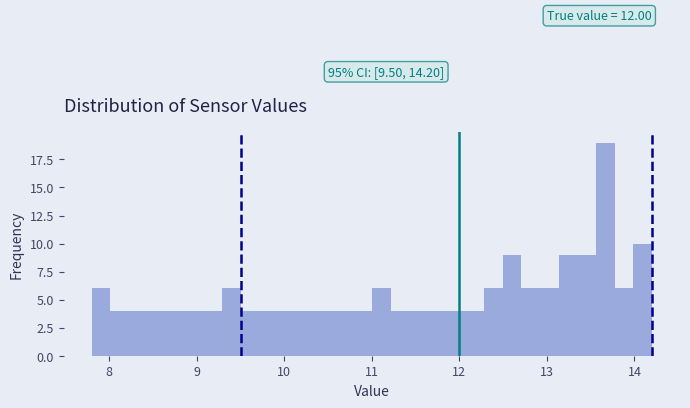

Read against the x-axis, roughly where is the centre of the tallest bar?

13.7